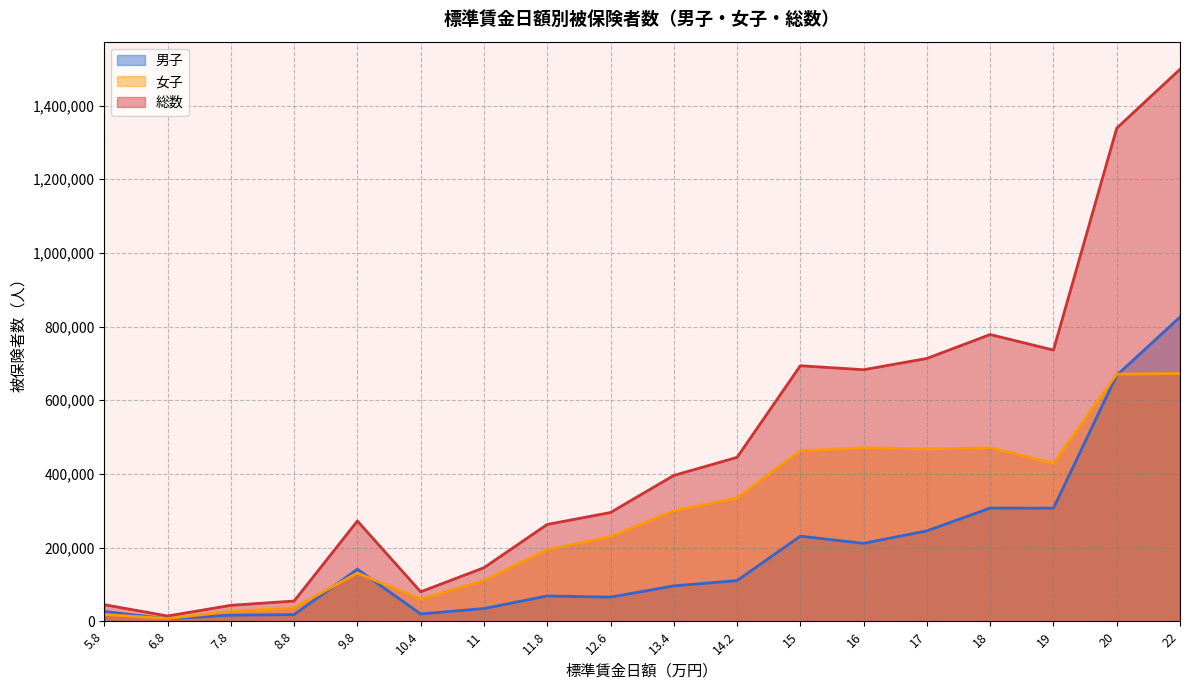

True or false: 女子 has a value of 462688 at 15.

True